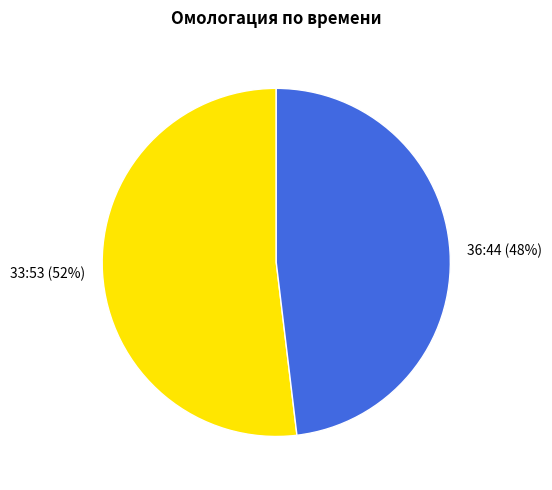

Is the sum of 36:44 and 33:53 greater than half?

Yes